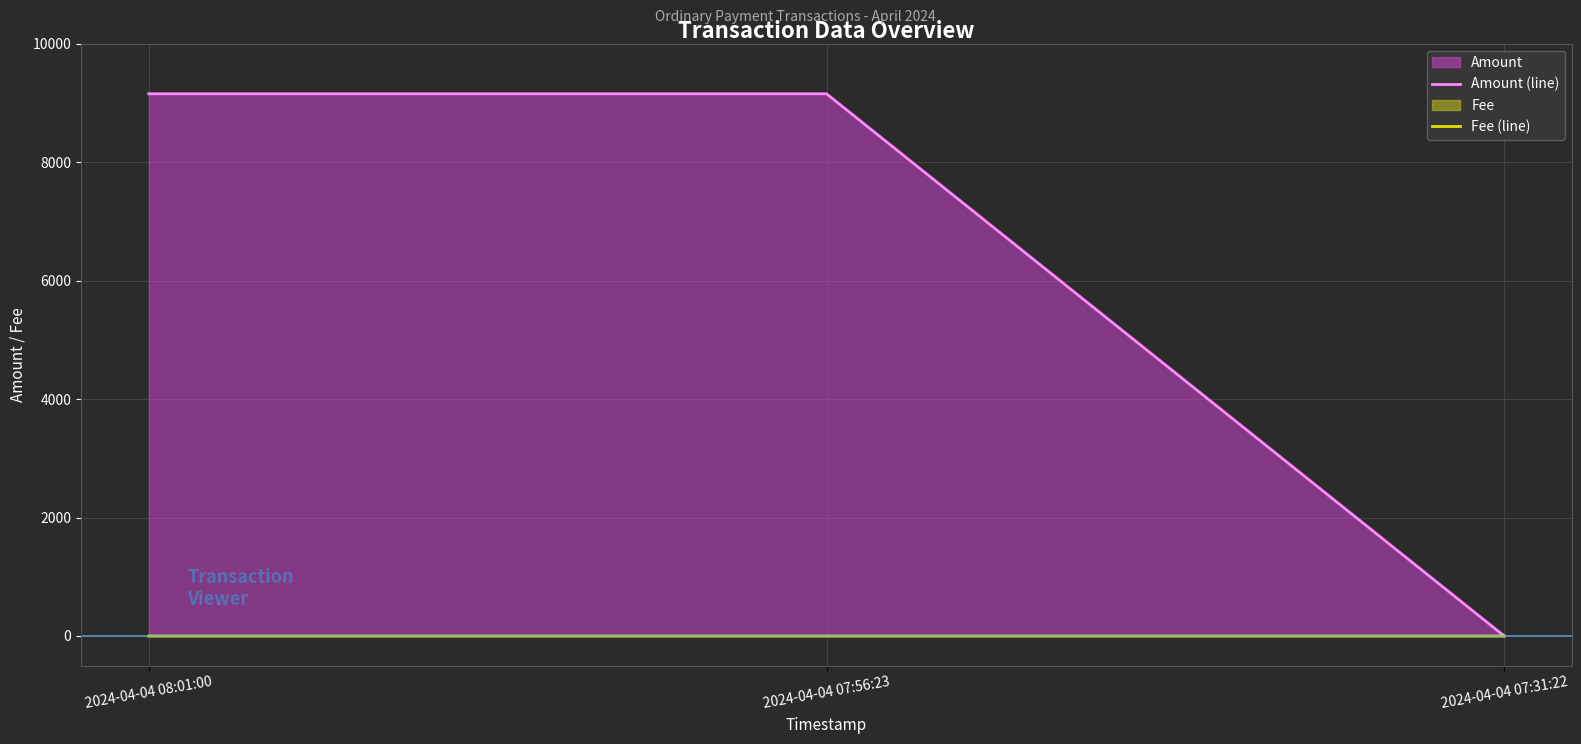

What is the greatest value displayed?

9152.3